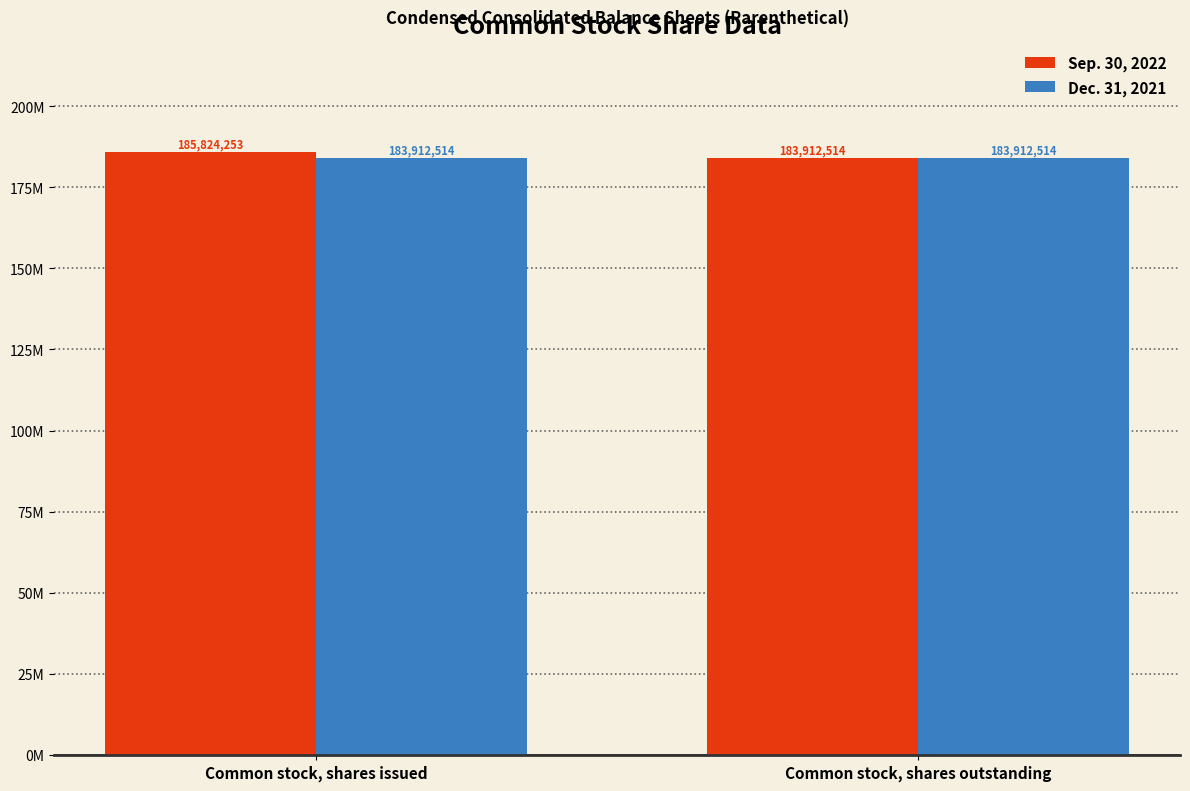

Reading left to right, extract all data points from this chart.

Sep. 30, 2022: Common stock, shares issued=185824253	Common stock, shares outstanding=183912514
Dec. 31, 2021: Common stock, shares issued=183912514	Common stock, shares outstanding=183912514